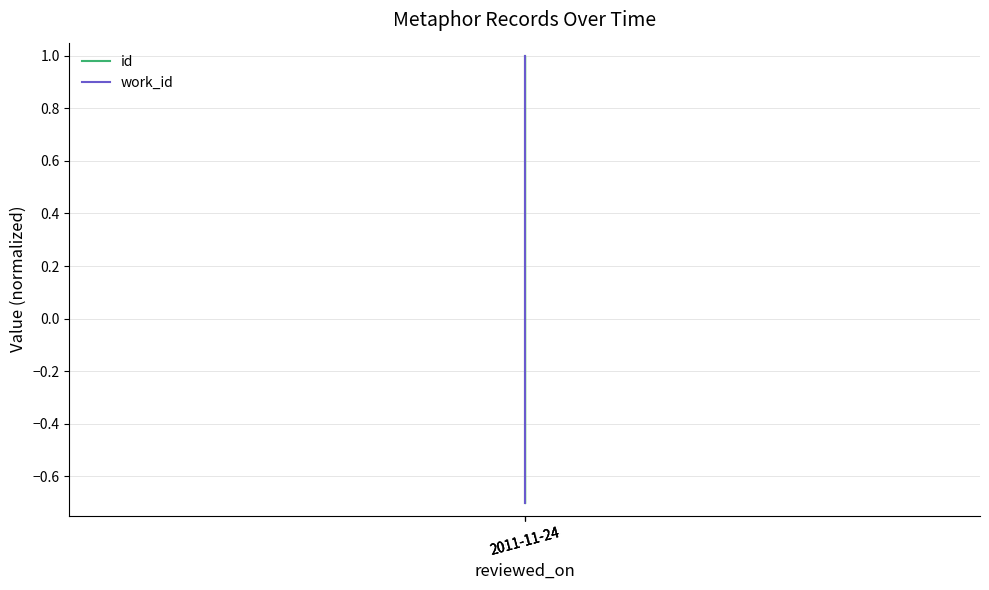

How many values in the id series are below 0?

2